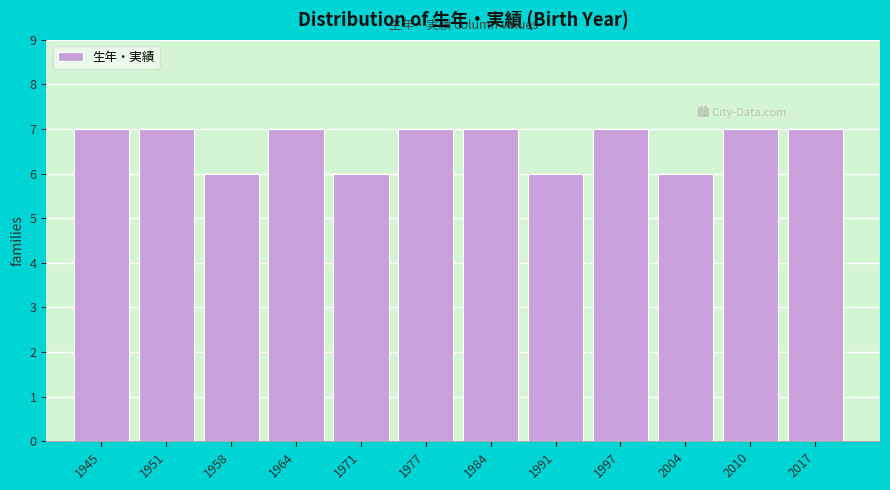

Reading right to left, what are all the values shown in this chart?

7	7	6	7	6	7	7	6	7	6	7	7